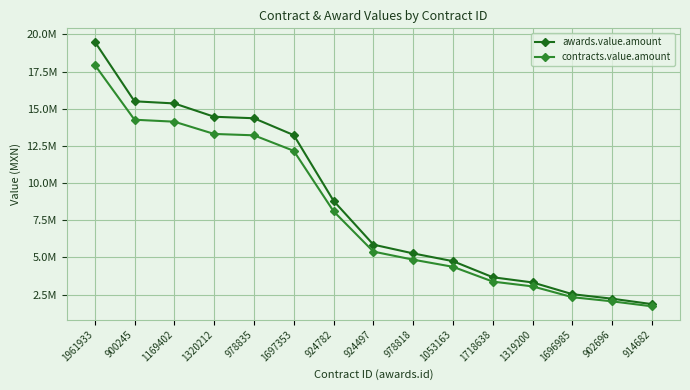

True or false: contracts.value.amount and awards.value.amount intersect in this chart.

False